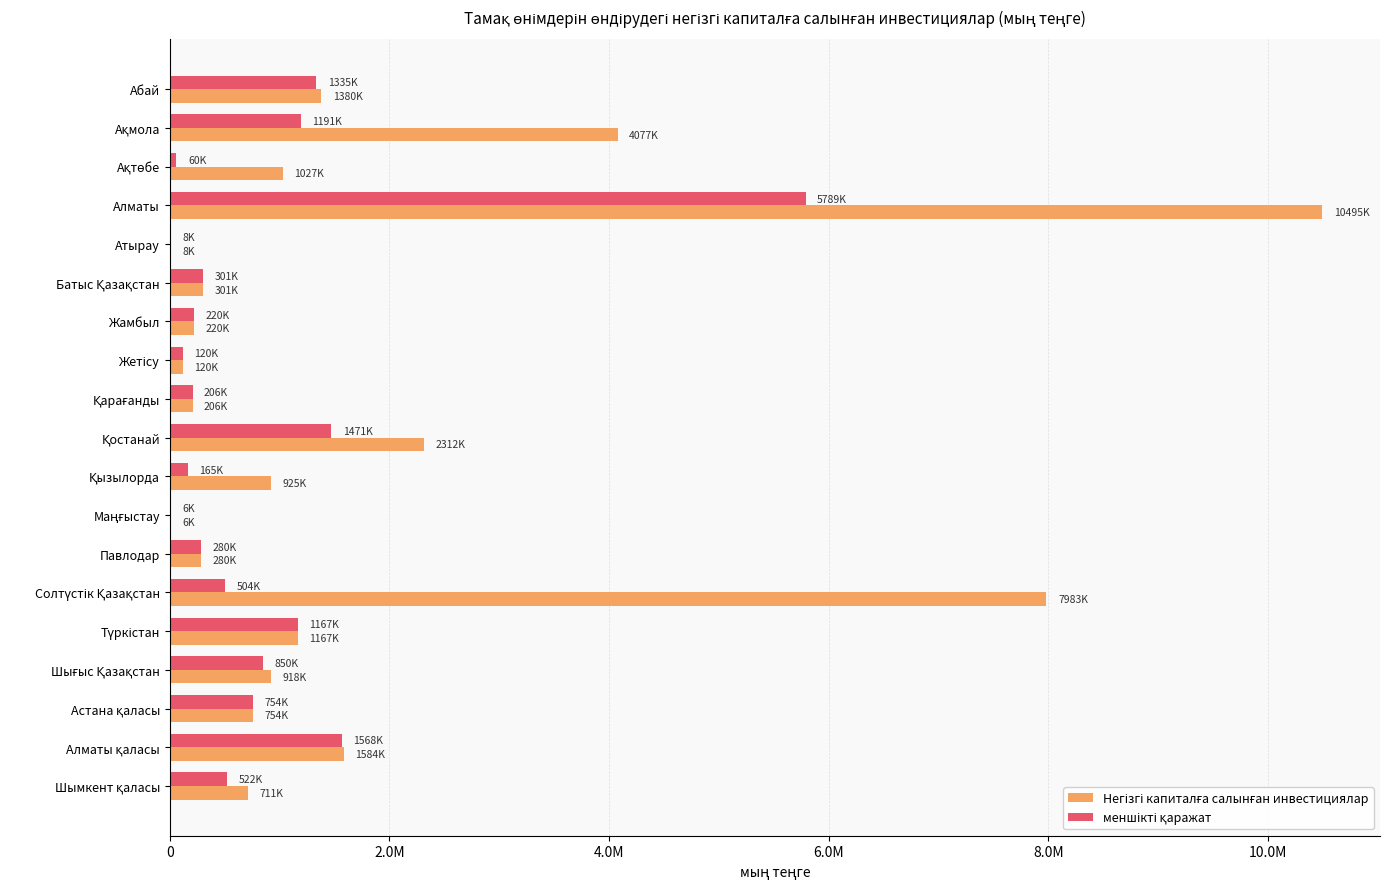

How many categories are shown in the chart?

19